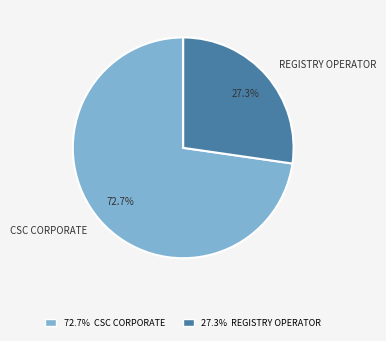

Which category has the smallest portion of the pie?

REGISTRY OPERATOR